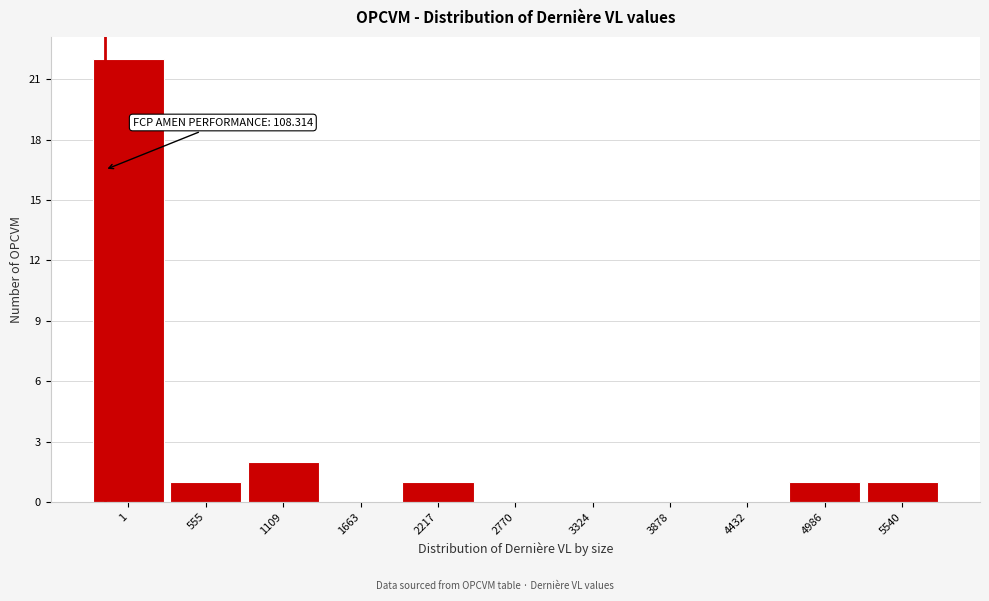

Reading left to right, list all the values displayed in this chart.

1=22	555=1	1109=2	1663=0	2217=1	2770=0	3324=0	3878=0	4432=0	4986=1	5540=1